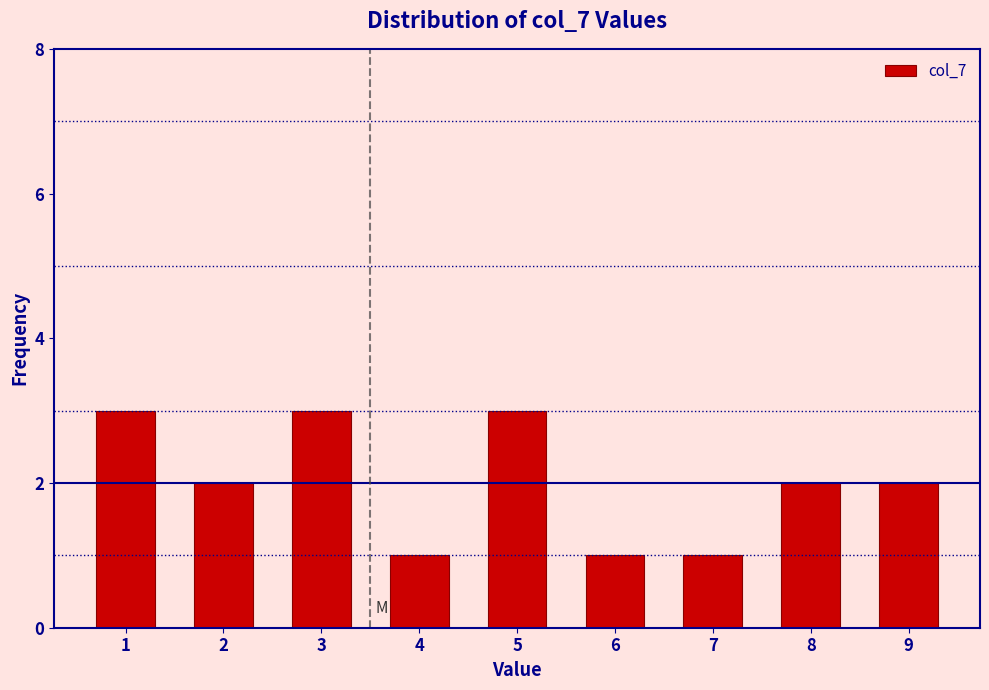

Reading left to right, list all the values displayed in this chart.

3	2	3	1	3	1	1	2	2